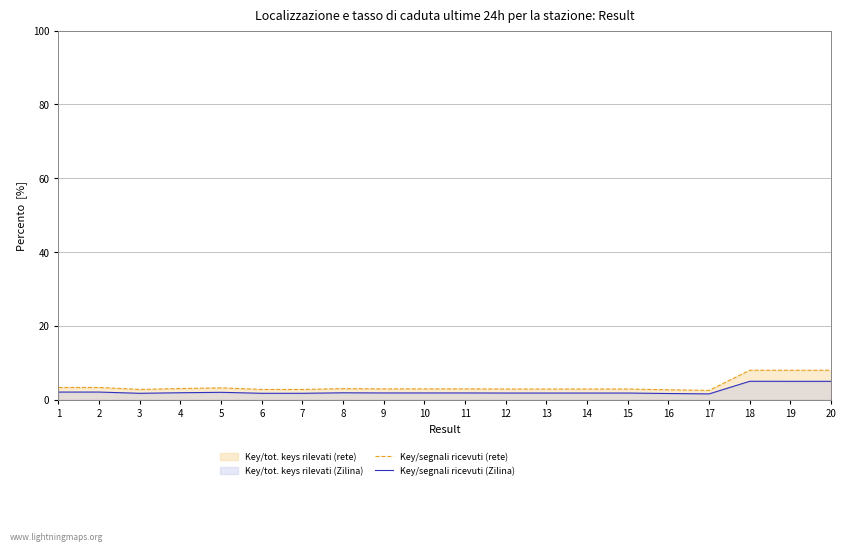

What is the value of the Key/segnali ricevuti (rete) point at the 9th from the left?

2.9